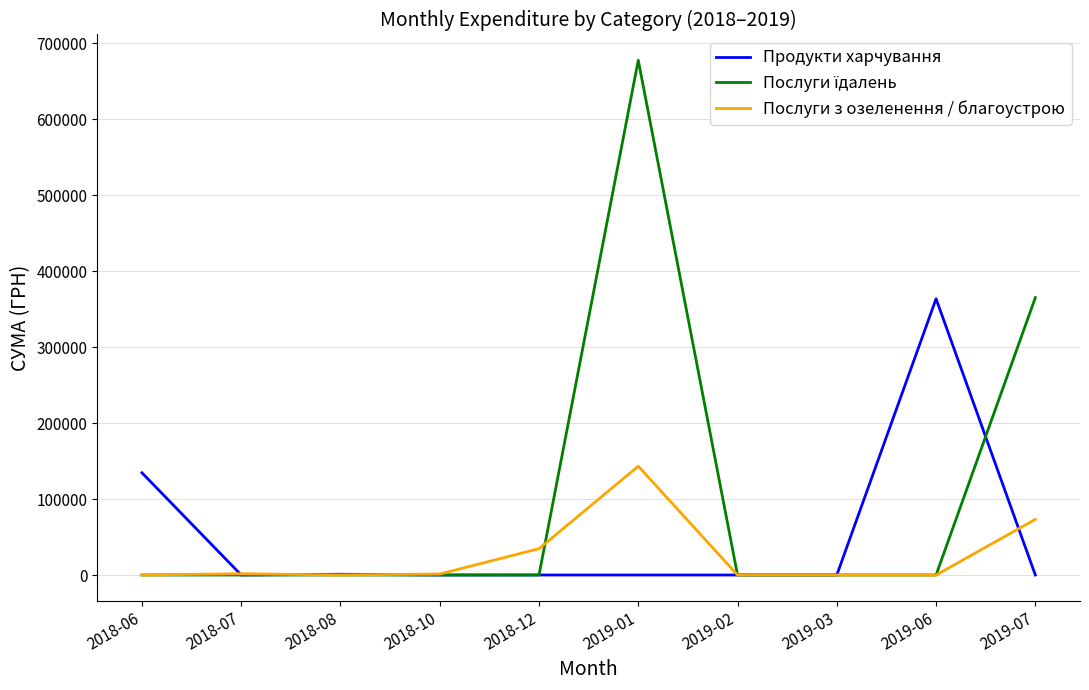

At which category is the sum across all series the highest?

2019-01